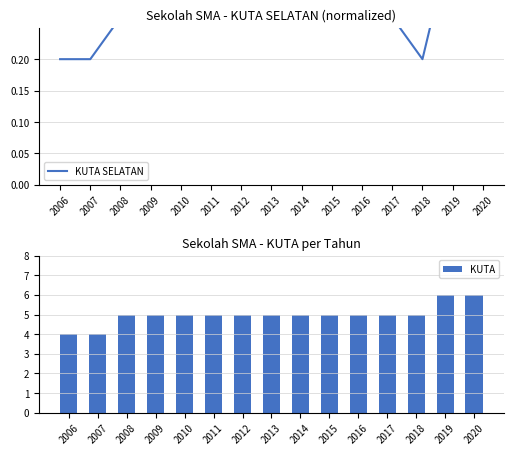

Reading left to right, transcribe all the data shown in this chart.

KUTA SELATAN: 0.2	0.2	0.3	0.3	0.3	0.3	0.3	0.3	0.3	0.3	0.3	0.3	0.2	0.4	1.0
KUTA: 4.0	4.0	5.0	5.0	5.0	5.0	5.0	5.0	5.0	5.0	5.0	5.0	5.0	6.0	6.0